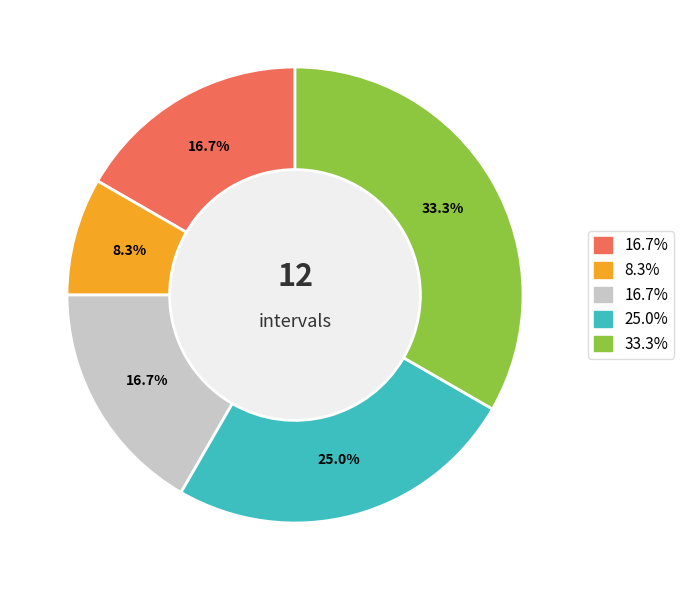

Is there any slice that represents more than half of the pie?

No